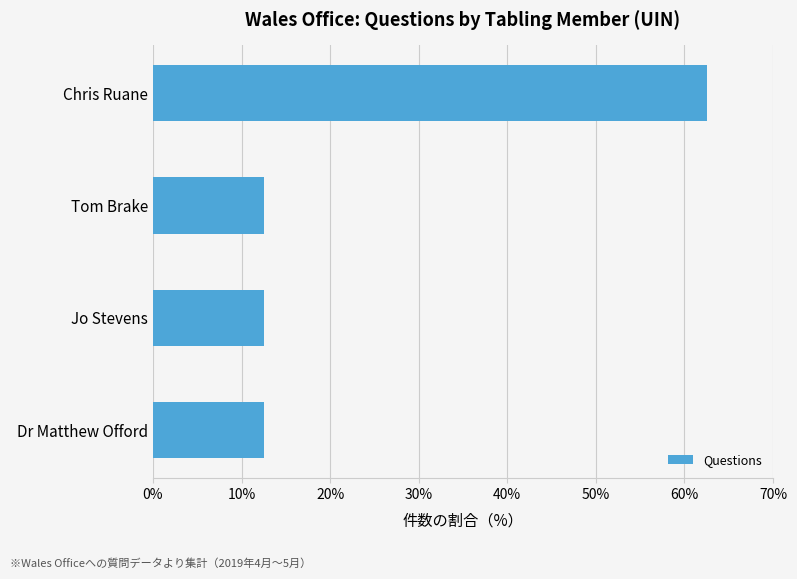

True or false: the data shows 12.5 at Dr Matthew Offord.

True